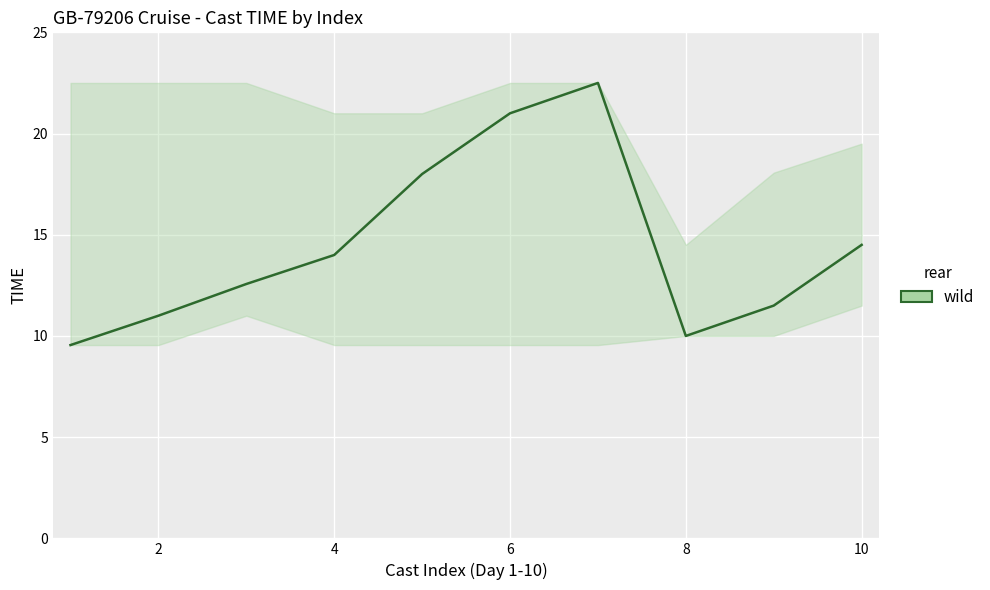

What is the average value?

14.5